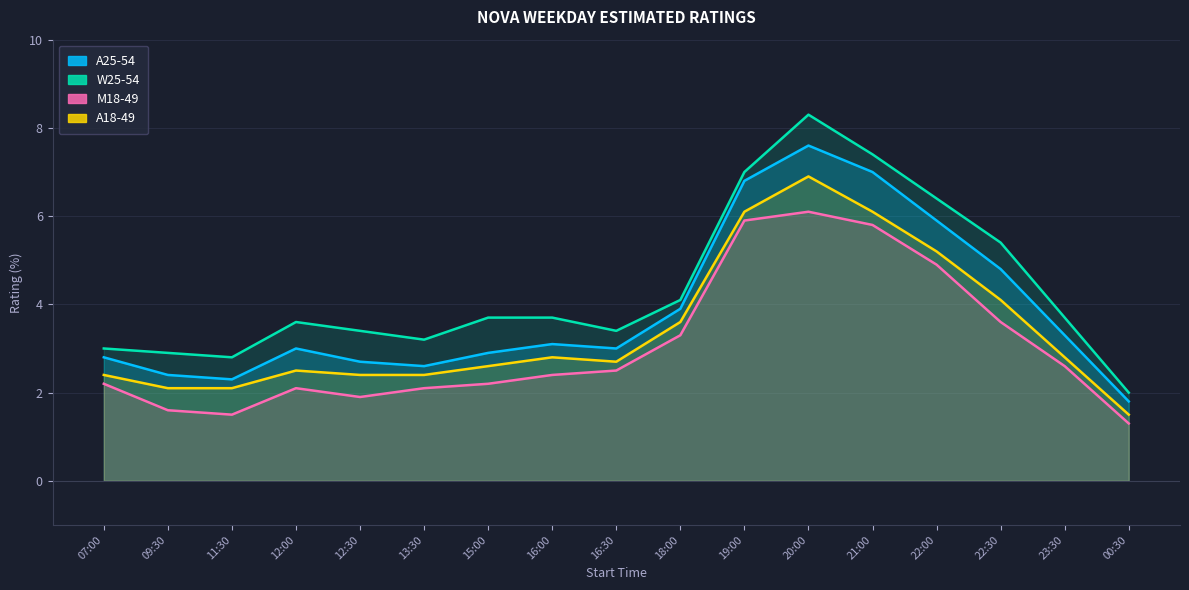

How many lines are shown in the chart?

4